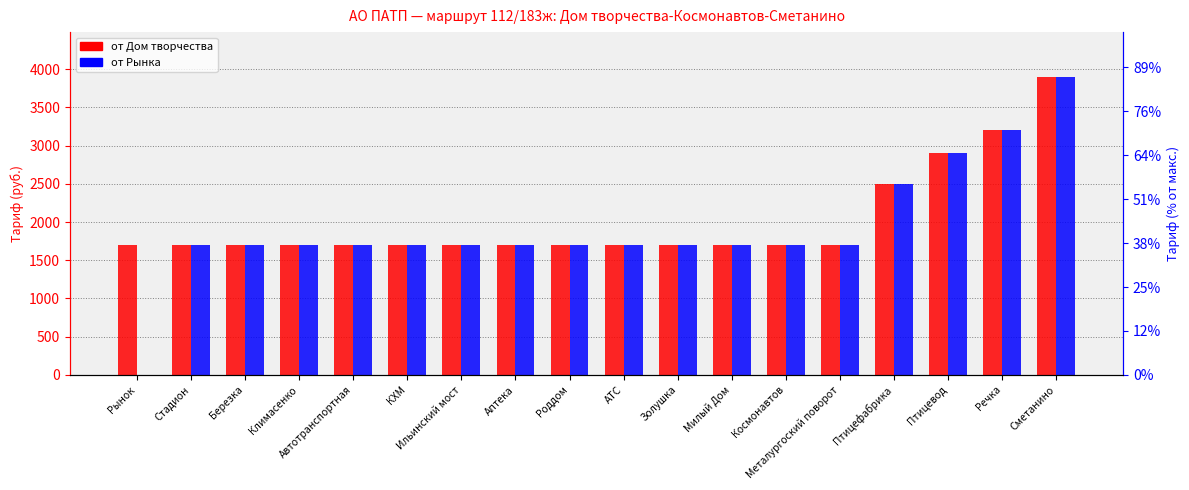

What is the difference between the second highest and second lowest values in the от Дом творчества series?

1500